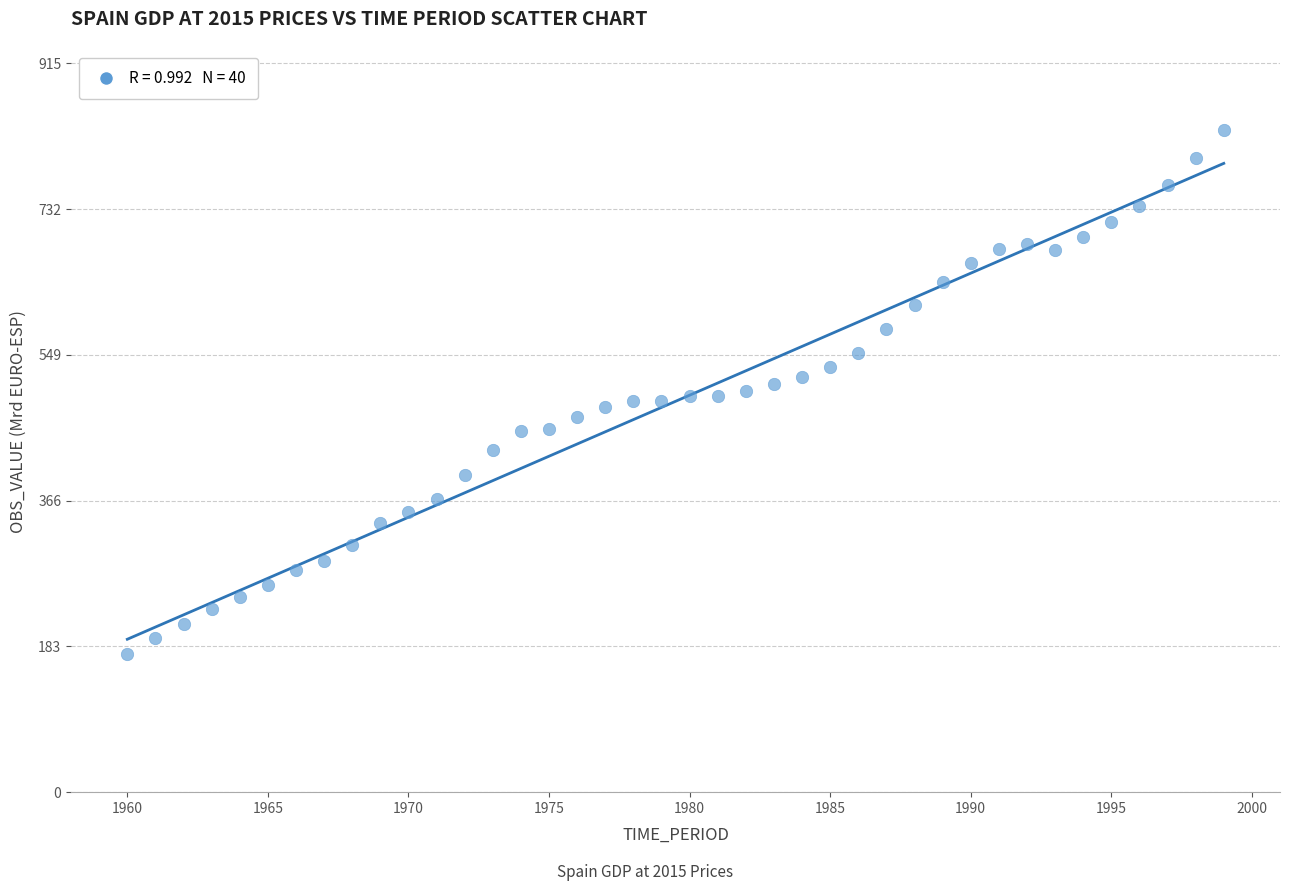

What is the range of Y values (max minus min)?

658.5